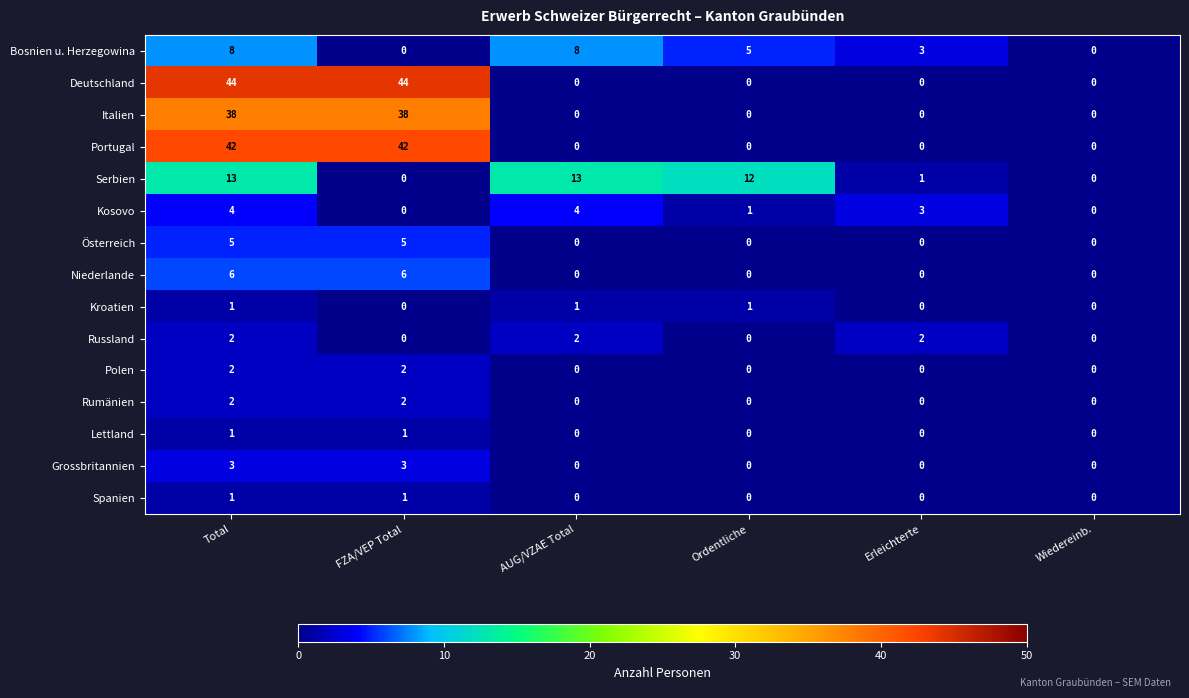

Which series has the largest range (max minus min)?

Deutschland